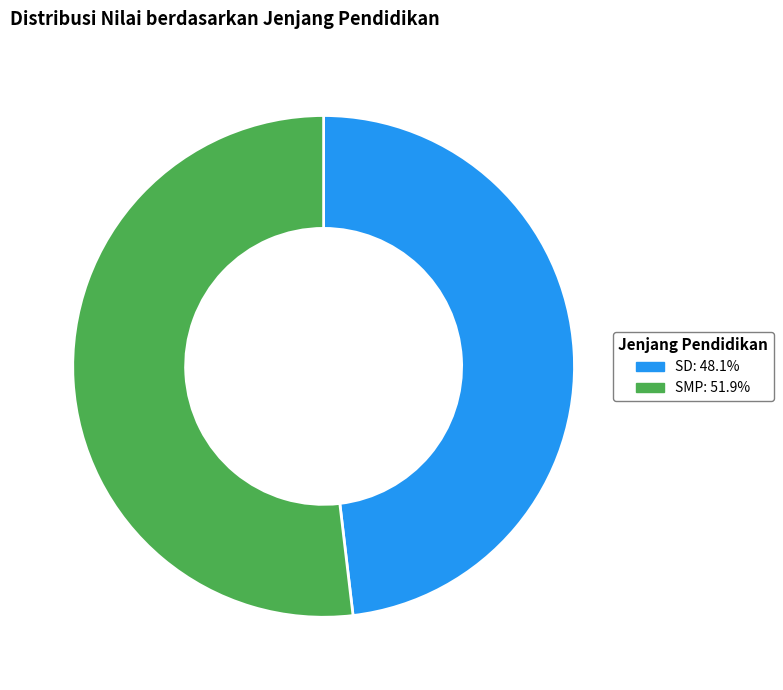

Which slice is the largest?

SMP